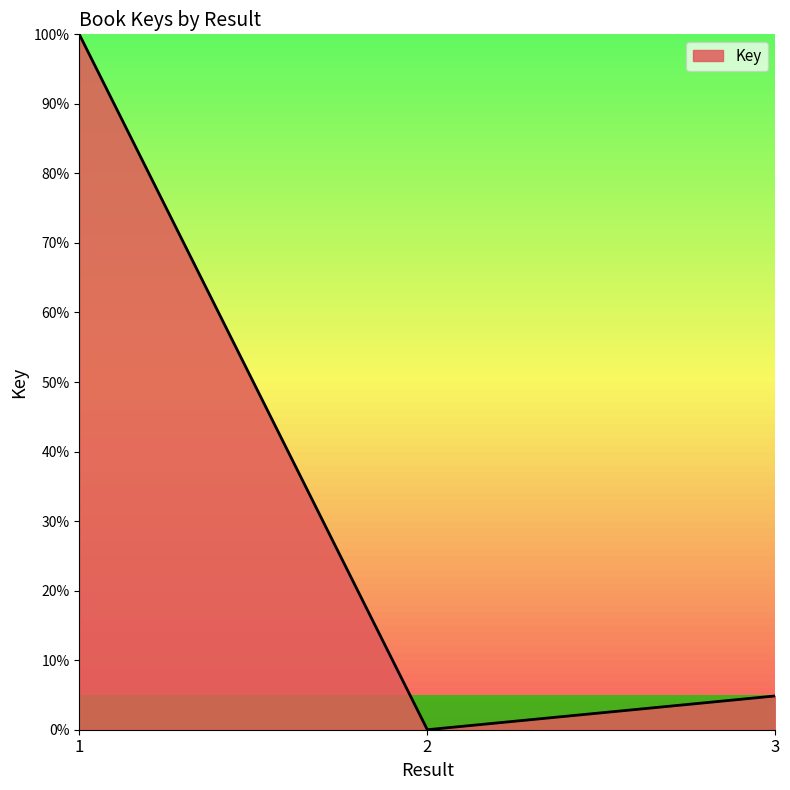

Count the number of categories in the chart.

3